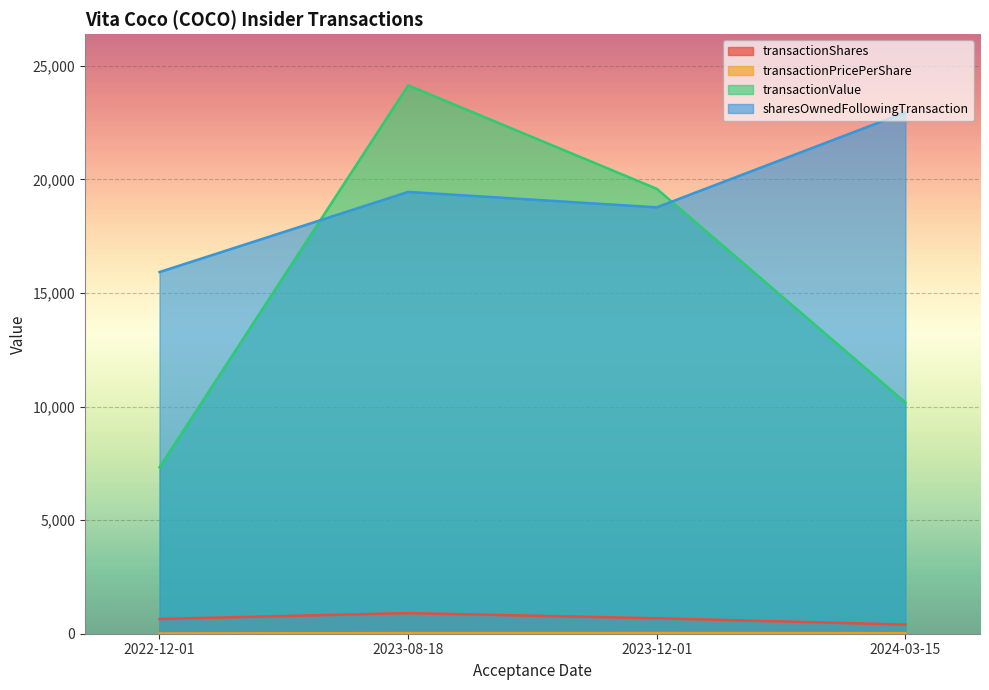

True or false: transactionShares and transactionValue cross at least once.

False